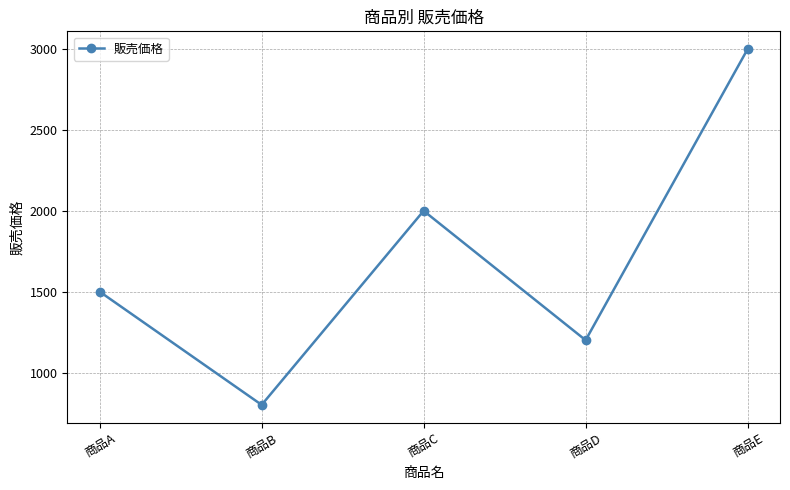

Read the value at 商品C.

2000